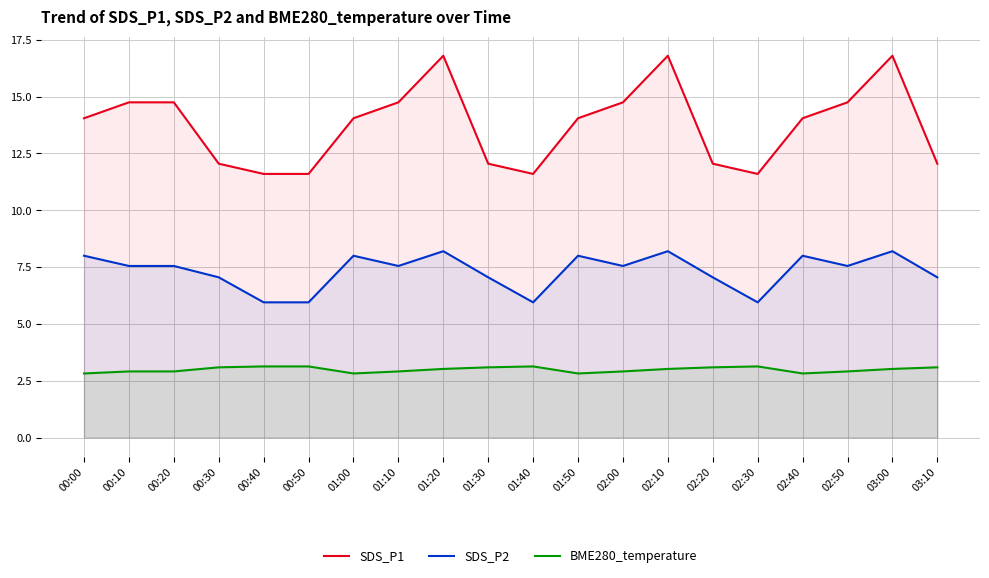

What position from the right is 01:20?

12